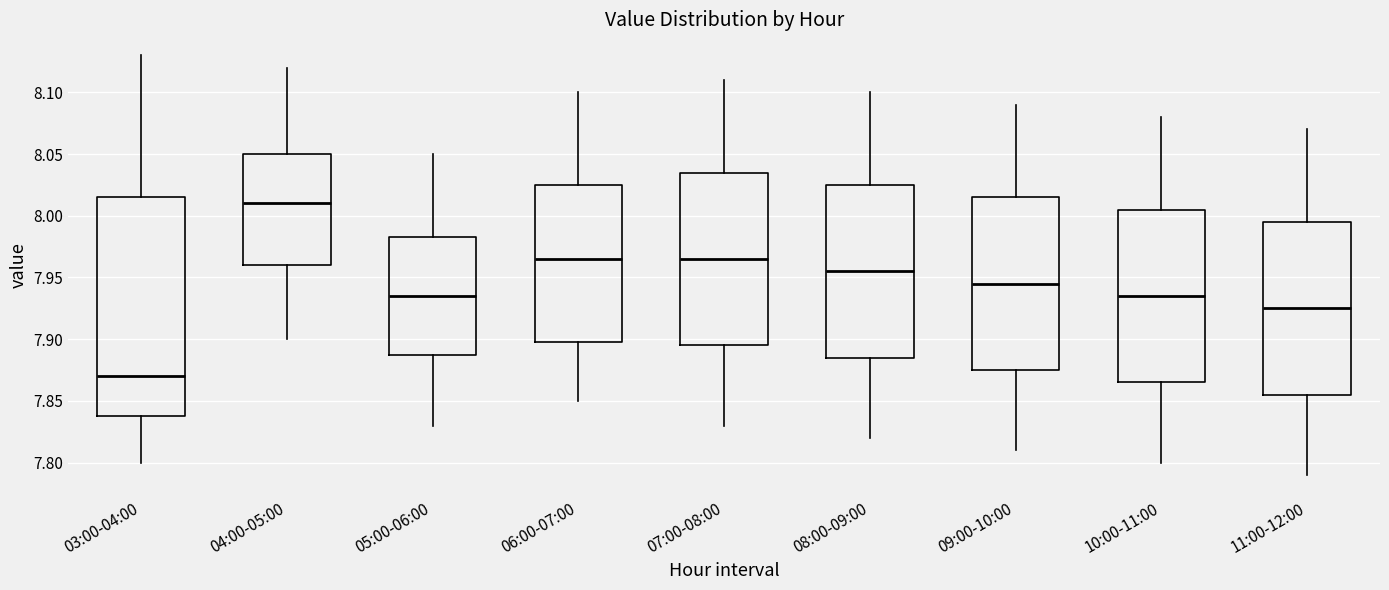

Comparing the boxes themselves (not the whiskers), which one is the tallest?

03:00-04:00